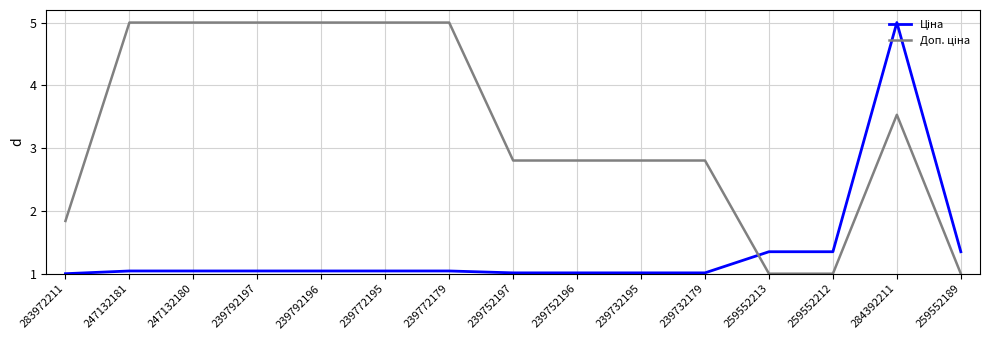

At which category is the sum across all series the highest?

284392211